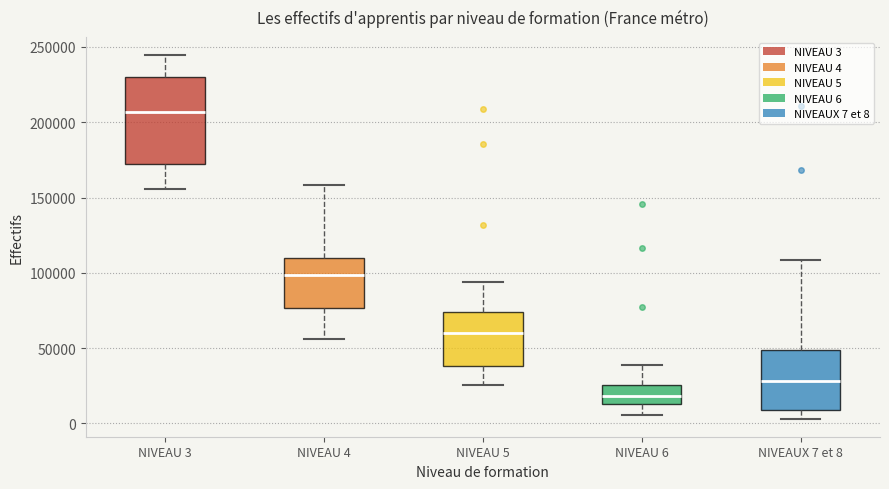

Which box has the highest median line?

NIVEAU 3